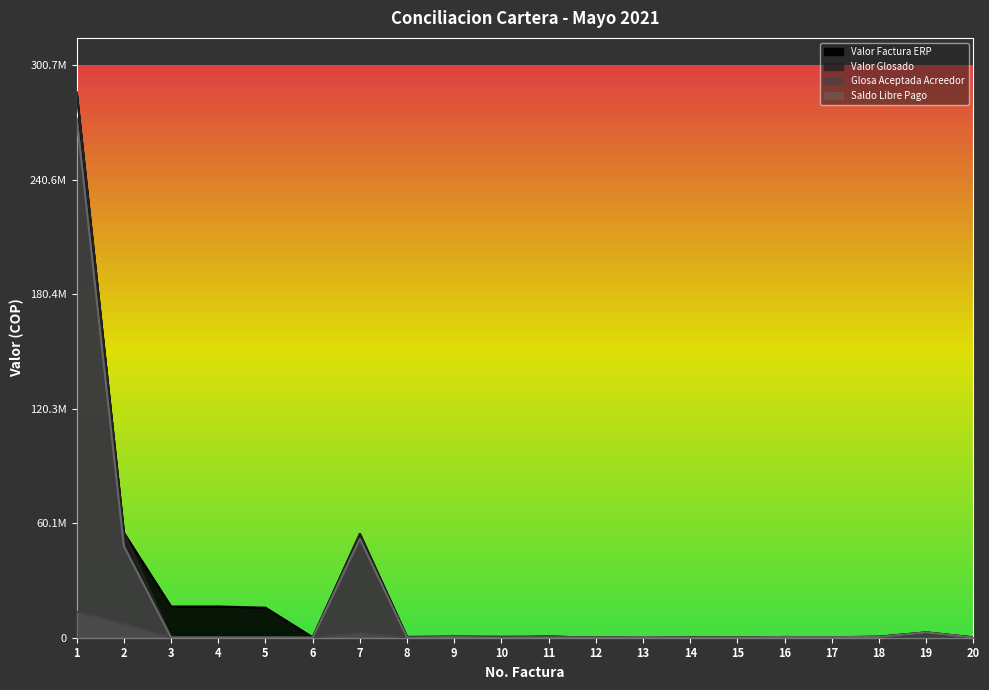

What is the difference between the Valor Glosado values at 16 and 20?

225798